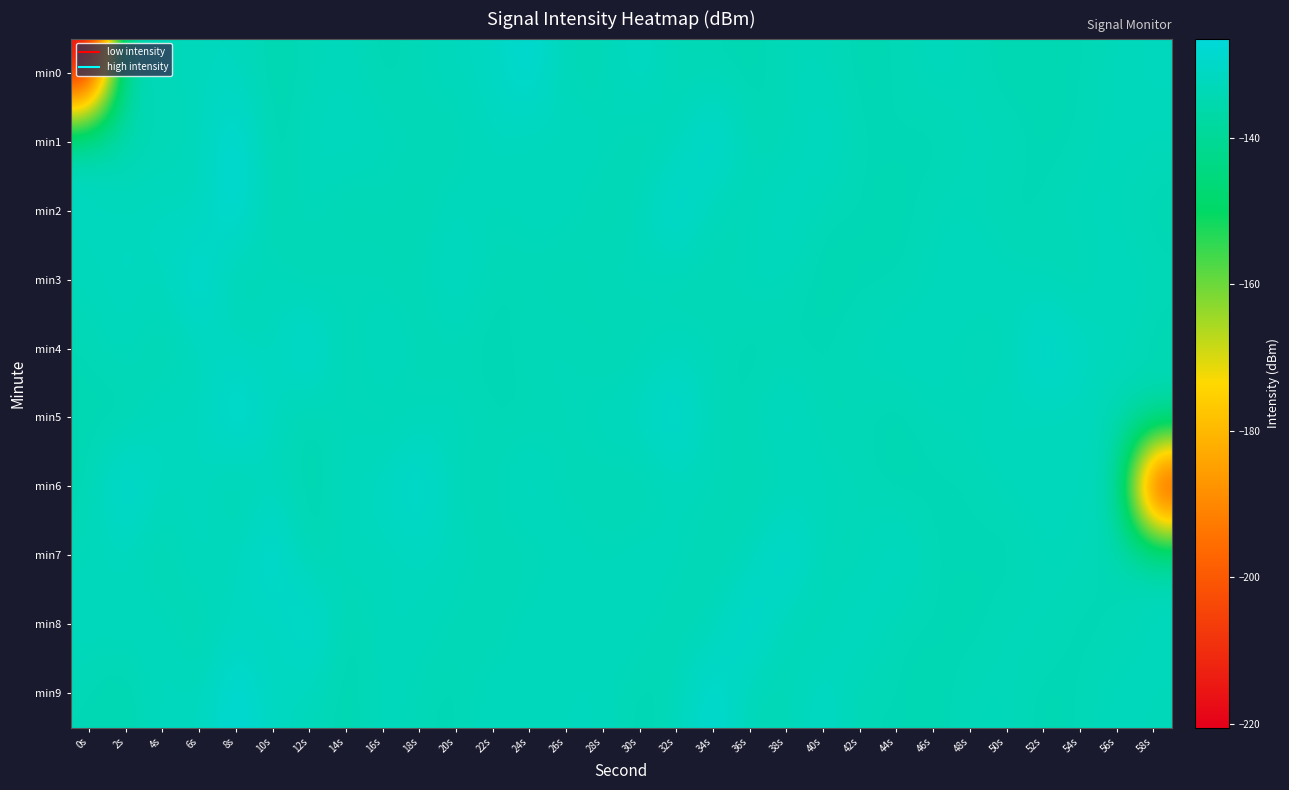

Which series has the largest total across all categories?

min8